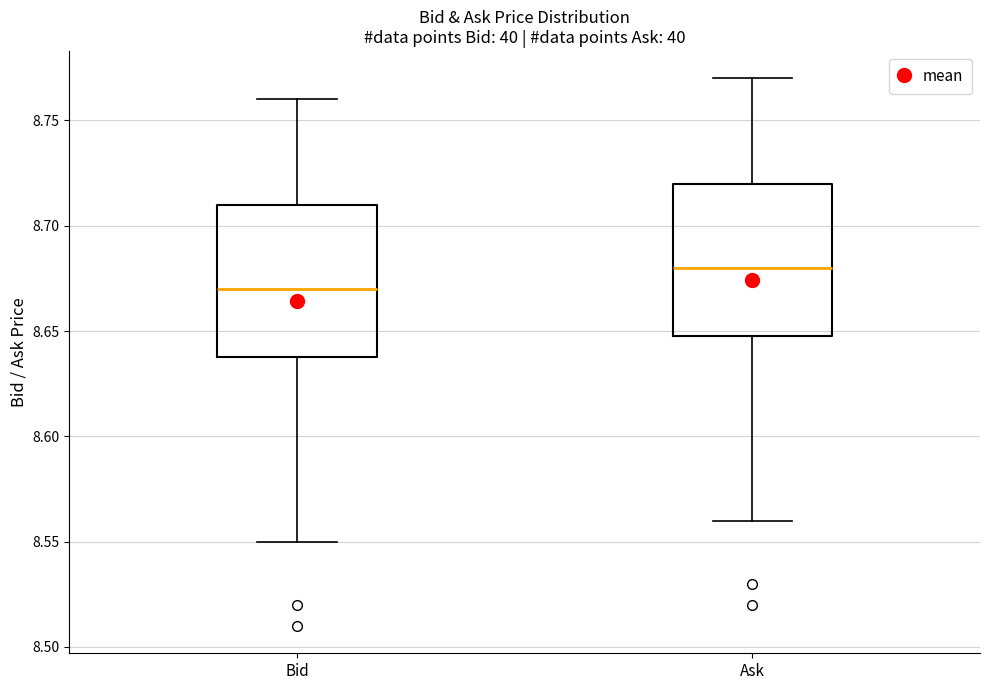

Where does the upper whisker of the box for Bid end on the y-axis? The values are not printed on the chart, so give them approximately, as read against the axis.

8.76